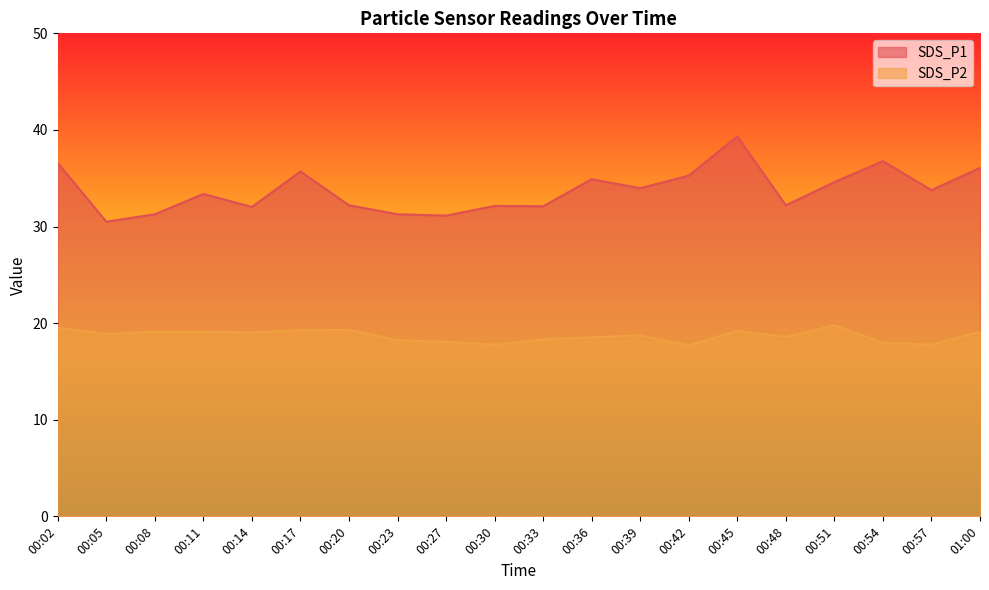

True or false: SDS_P2 has more than 2 interior local peaks.

True